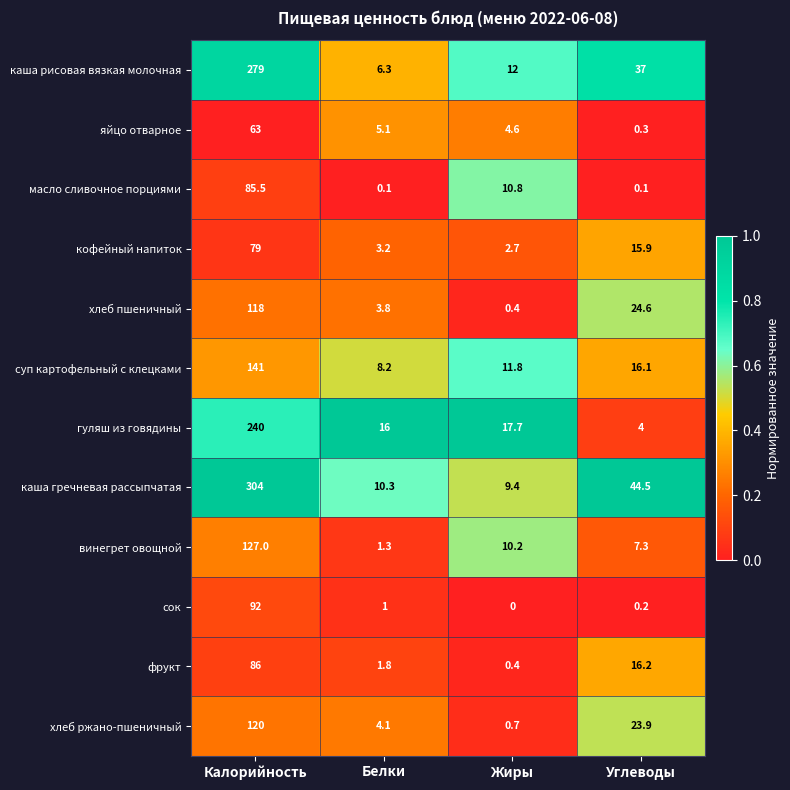

What is the spread (max minus min) of values at Белки?

15.9